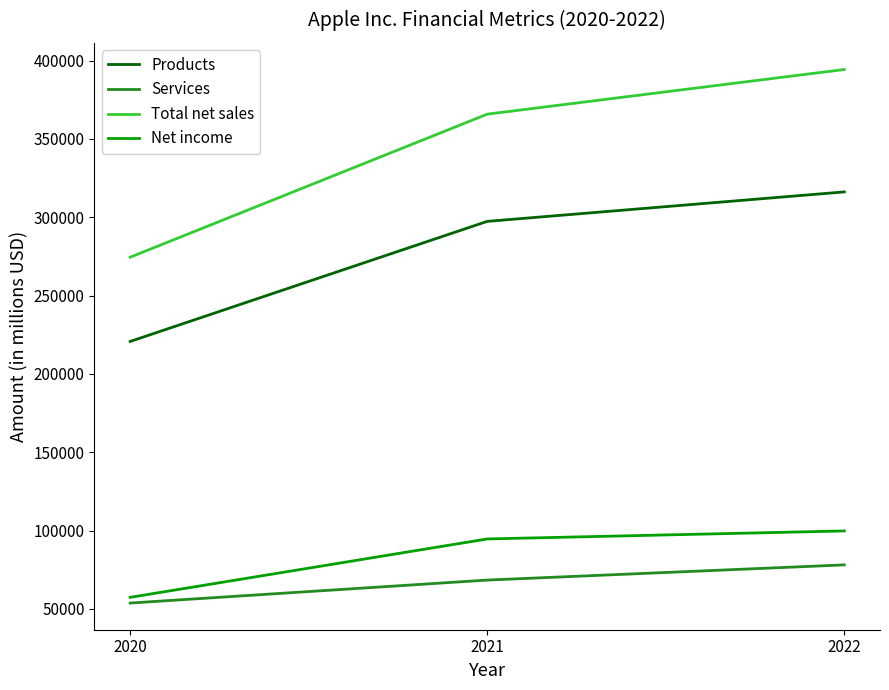

What is the sum of all Total net sales values?

1034660